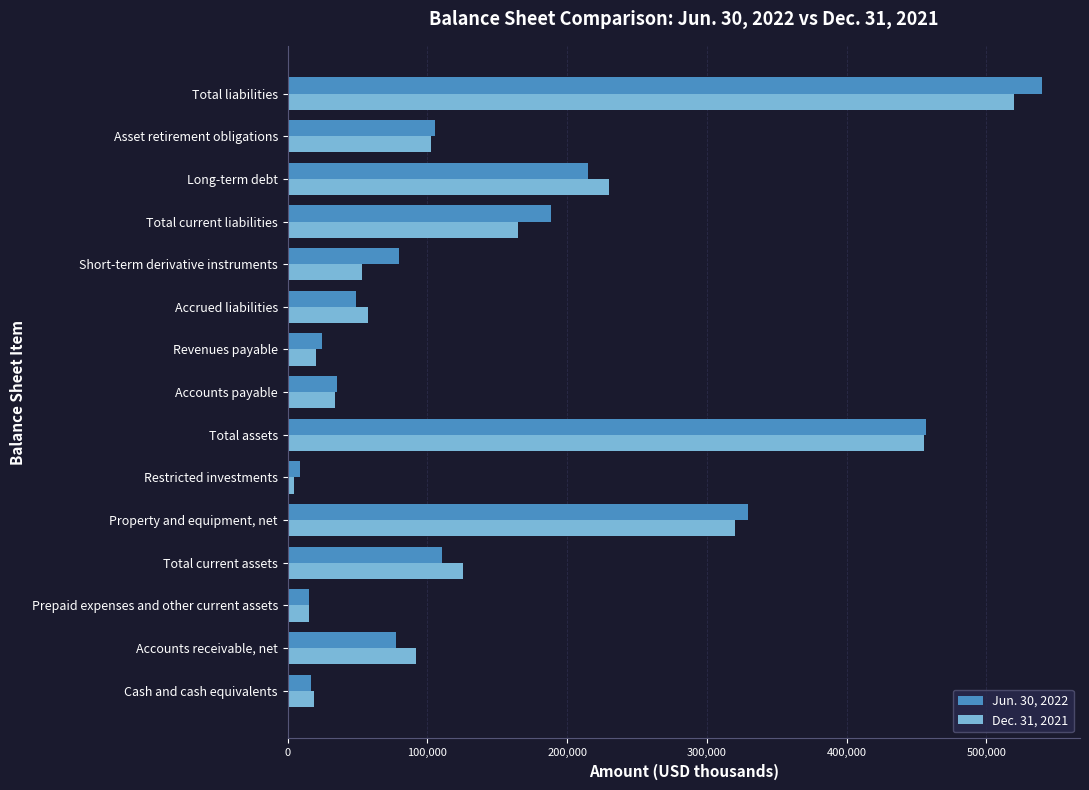

What is the difference between the second highest and second lowest values in the Jun. 30, 2022 series?

441334